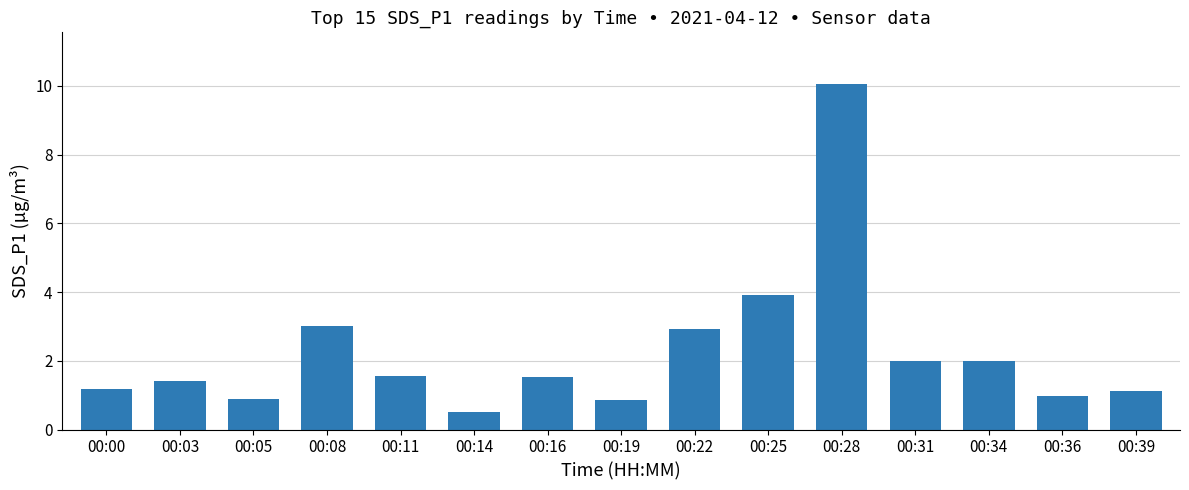

Read the value at 00:16.

1.5